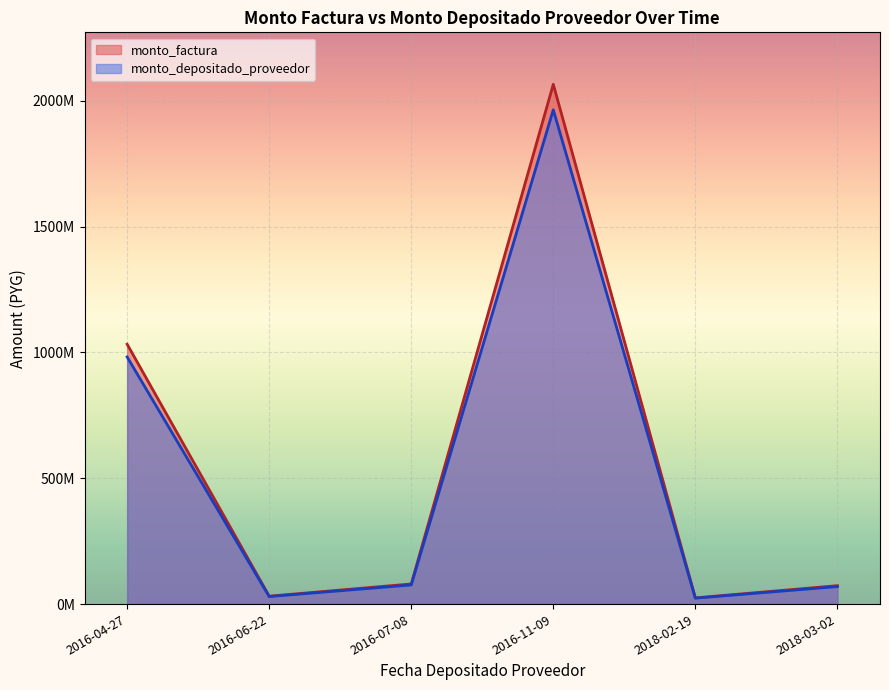

Is it true that monto_depositado_proveedor equals 10445655 at 2018-02-19?

False